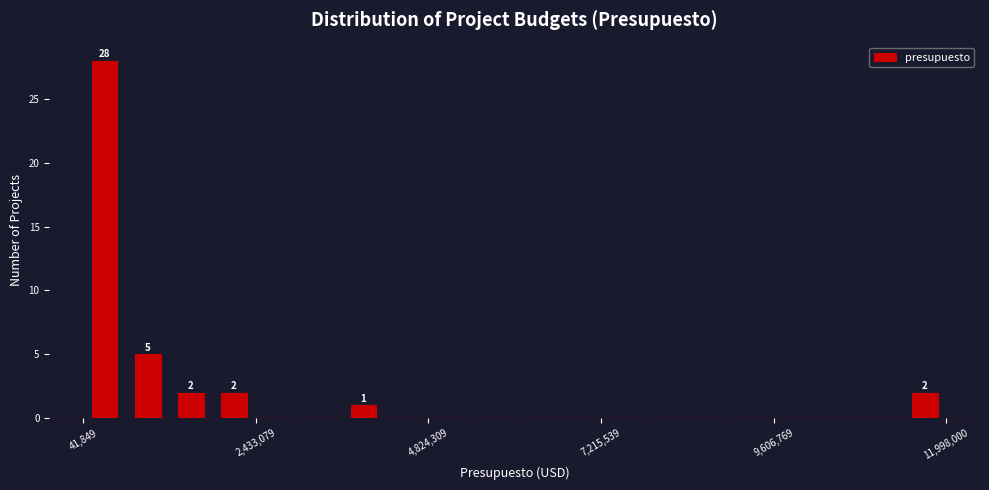

Around what value on the x-axis is the tallest bar? Give the approximate position of its centre, as read against the axis.

500000